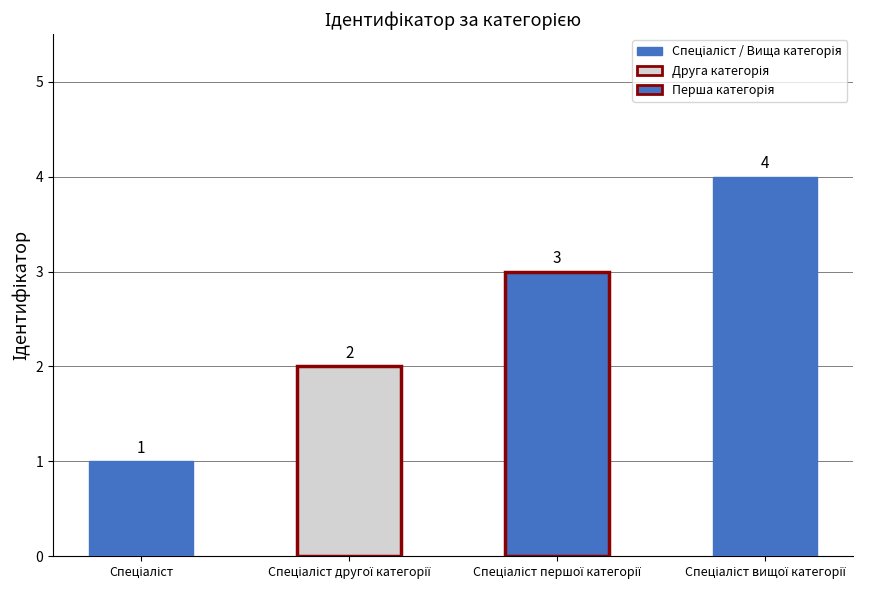

What is the value of the 2nd bar from the left?

2